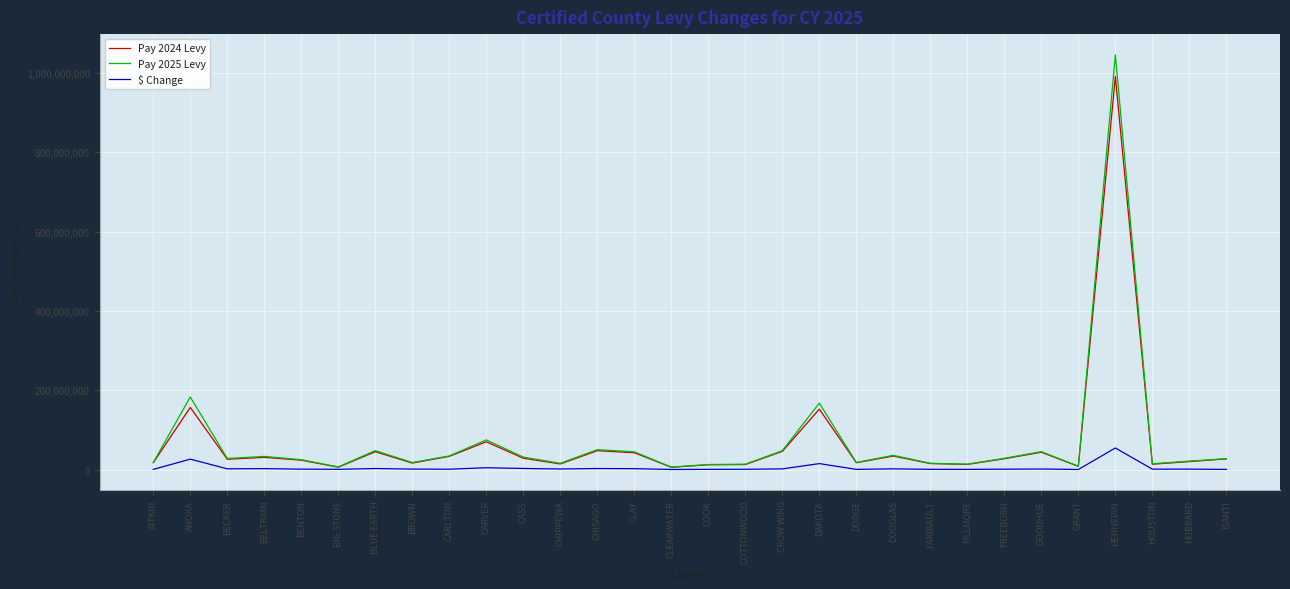

What is the smallest value displayed?

295865